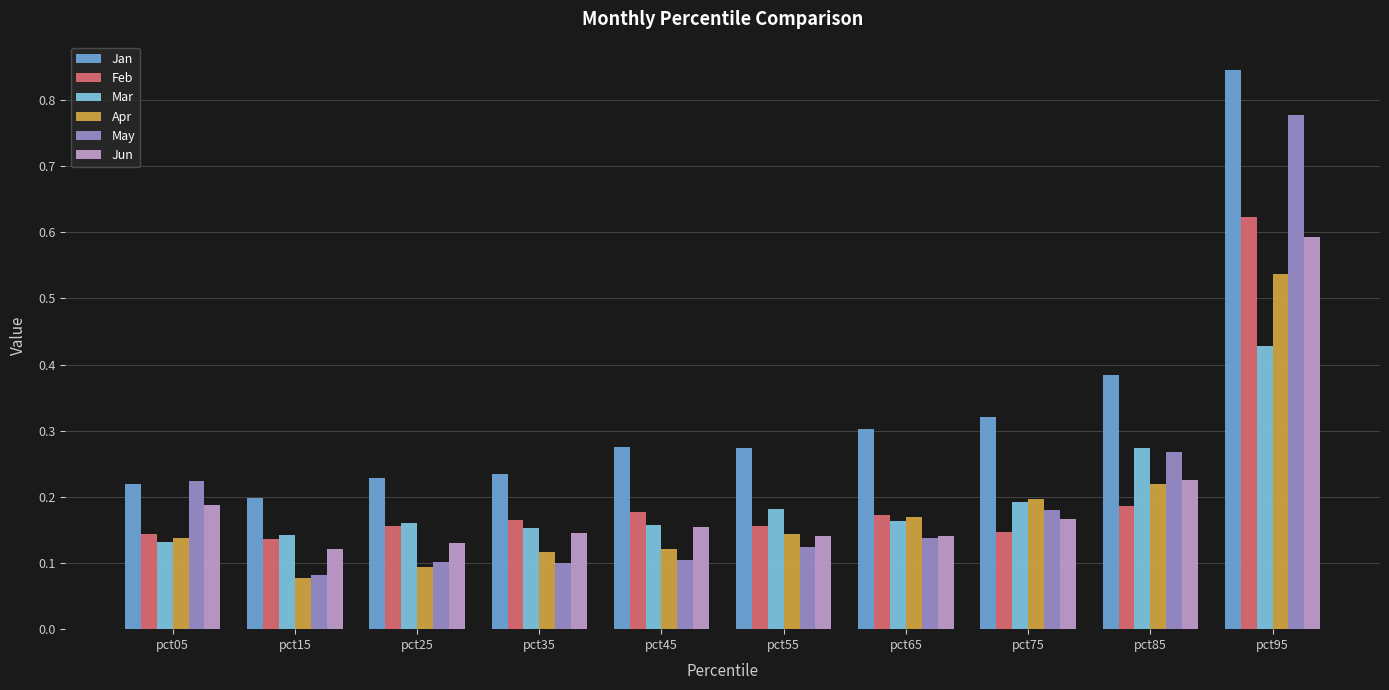

Reading right to left, transcribe all the data shown in this chart.

Jan: pct95=0.8	pct85=0.4	pct75=0.3	pct65=0.3	pct55=0.3	pct45=0.3	pct35=0.2	pct25=0.2	pct15=0.2	pct05=0.2
Feb: pct95=0.6	pct85=0.2	pct75=0.1	pct65=0.2	pct55=0.2	pct45=0.2	pct35=0.2	pct25=0.2	pct15=0.1	pct05=0.1
Mar: pct95=0.4	pct85=0.3	pct75=0.2	pct65=0.2	pct55=0.2	pct45=0.2	pct35=0.2	pct25=0.2	pct15=0.1	pct05=0.1
Apr: pct95=0.5	pct85=0.2	pct75=0.2	pct65=0.2	pct55=0.1	pct45=0.1	pct35=0.1	pct25=0.1	pct15=0.1	pct05=0.1
May: pct95=0.8	pct85=0.3	pct75=0.2	pct65=0.1	pct55=0.1	pct45=0.1	pct35=0.1	pct25=0.1	pct15=0.1	pct05=0.2
Jun: pct95=0.6	pct85=0.2	pct75=0.2	pct65=0.1	pct55=0.1	pct45=0.2	pct35=0.1	pct25=0.1	pct15=0.1	pct05=0.2